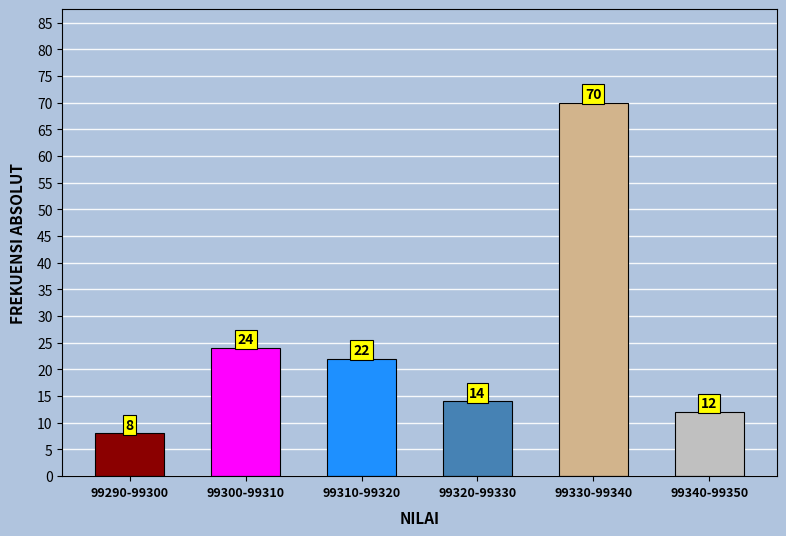

Reading left to right, what are all the values shown in this chart?

99290-99300=8	99300-99310=24	99310-99320=22	99320-99330=14	99330-99340=70	99340-99350=12